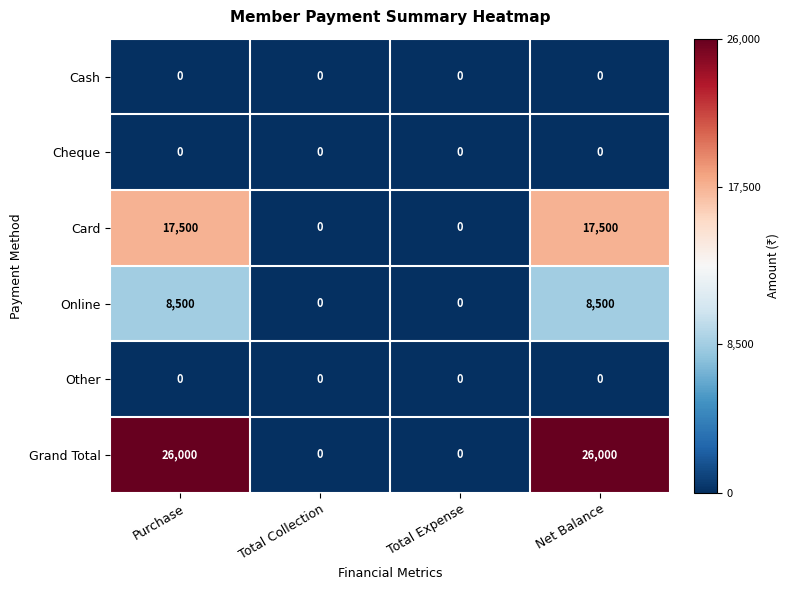

What is the difference between the highest and lowest values at Purchase?

26000